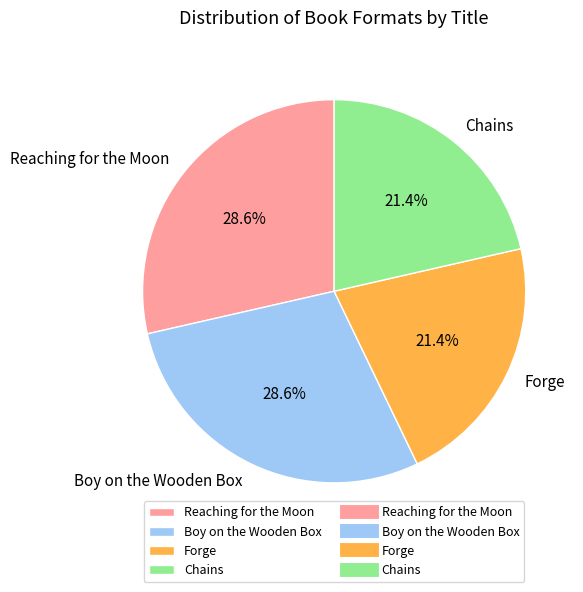

Count the number of slices in the pie.

4